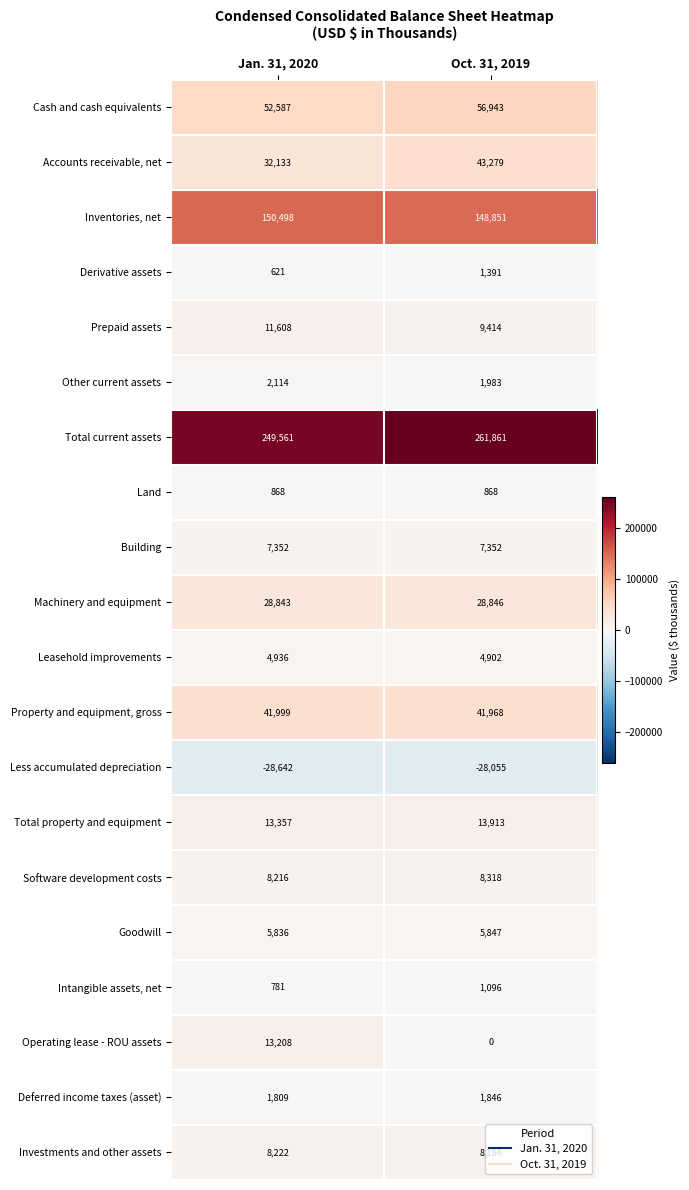

True or false: Machinery and equipment has a value of 28843 at Jan. 31, 2020.

True